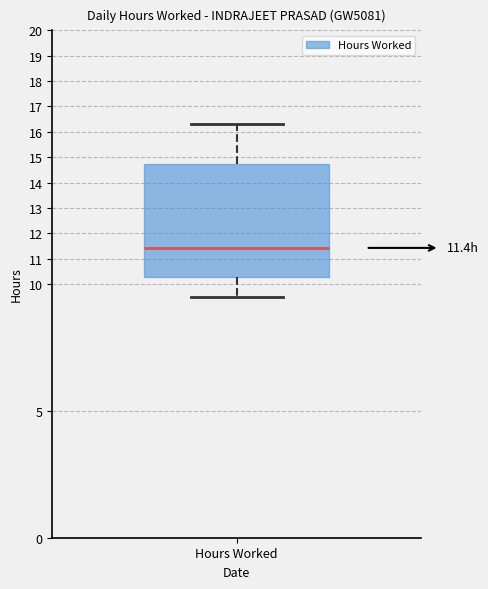

Where does the median line of the box for Hours Worked sit on the y-axis? The values are not printed on the chart, so give them approximately, as read against the axis.

11.4